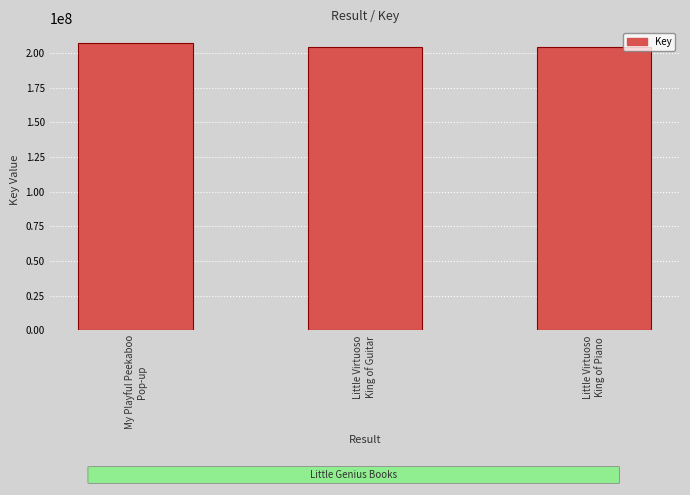

What is the difference between the maximum and minimum values?

3435374